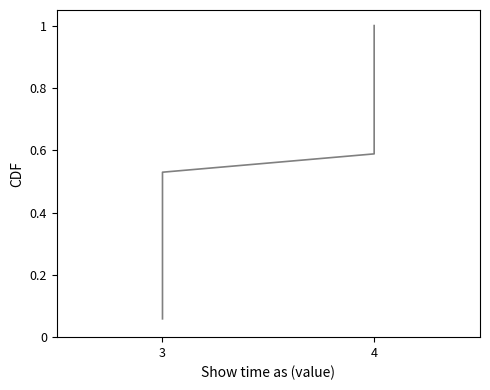

How many lines are shown in the chart?

1